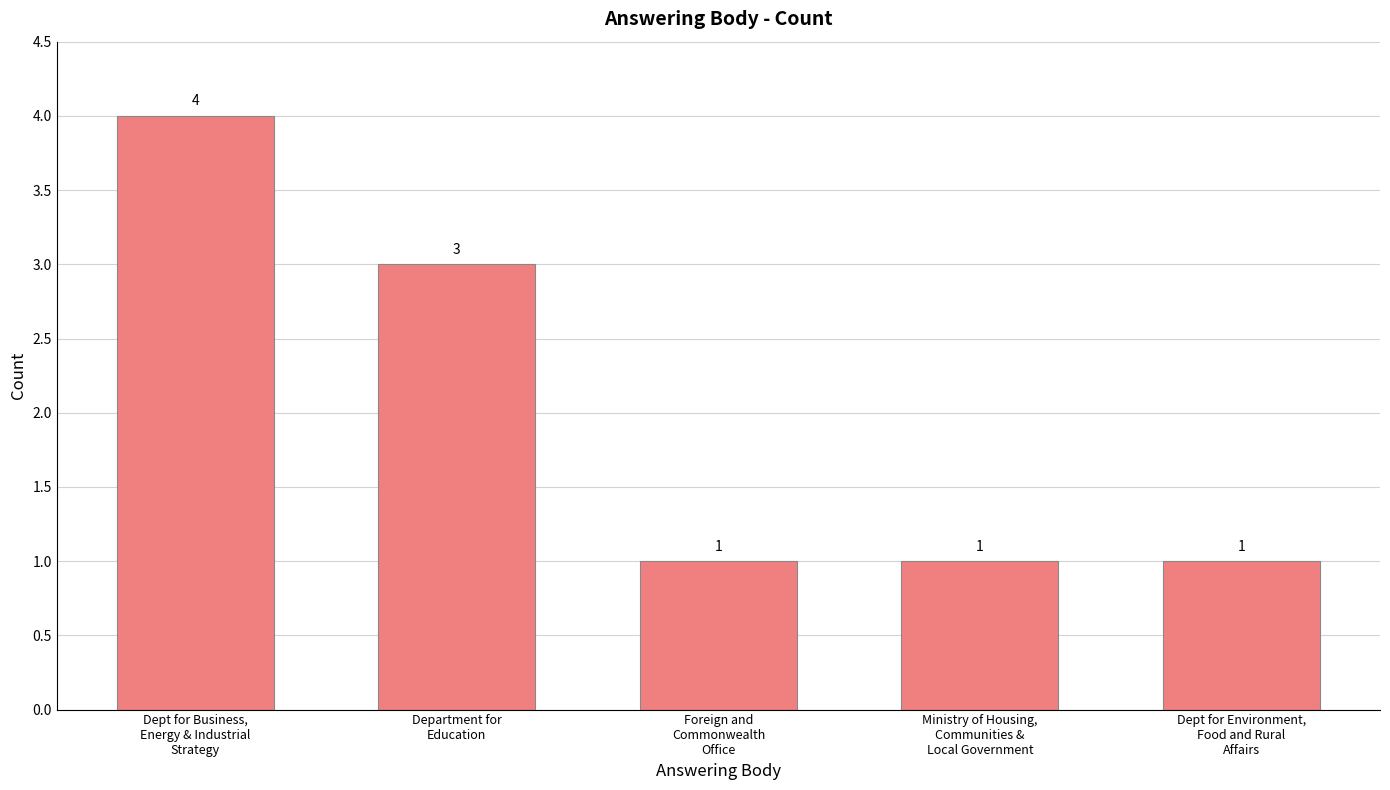

Does the chart contain any negative values?

No